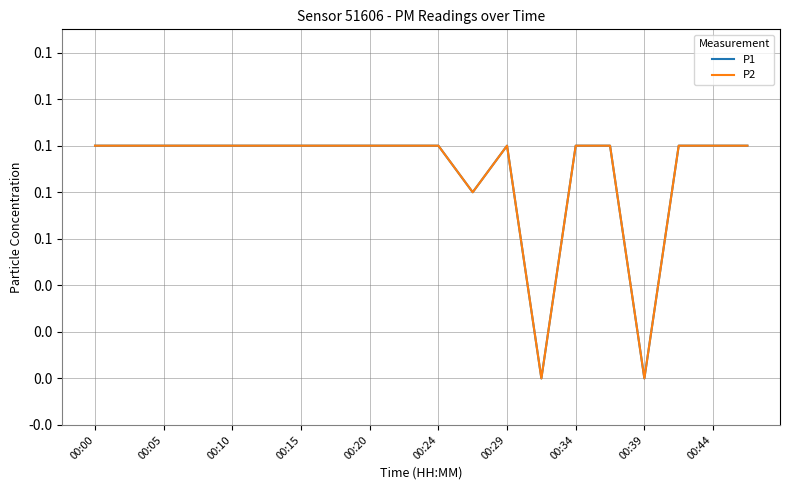

Is this an area chart (filled region under the line)?

No